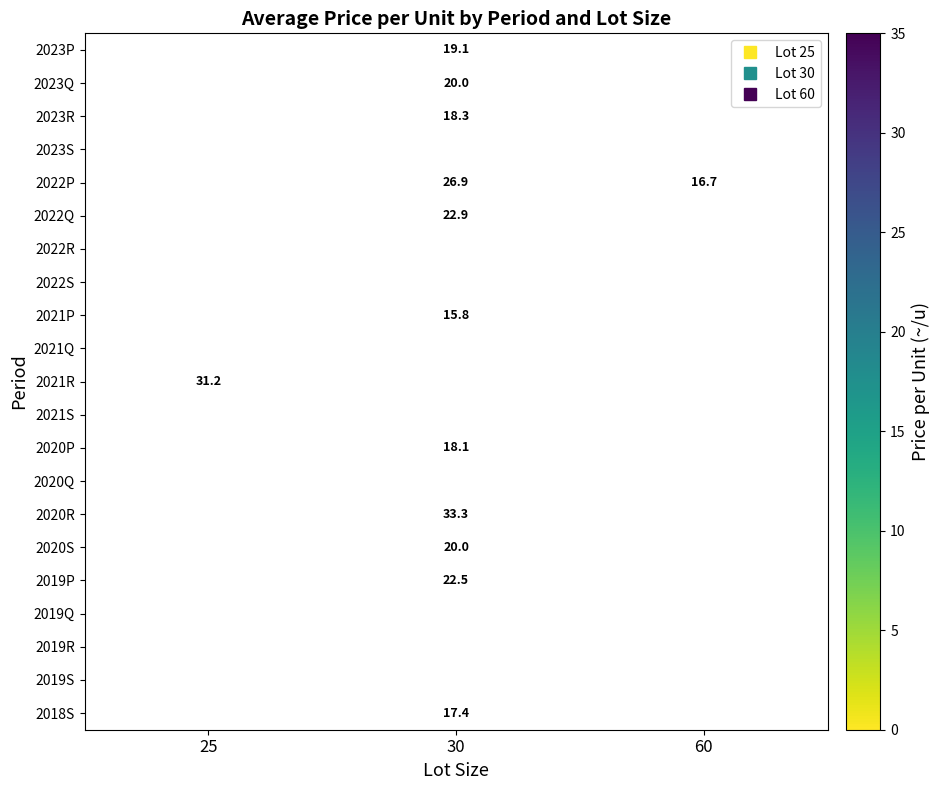

What is the minimum value shown in the chart?

4.2